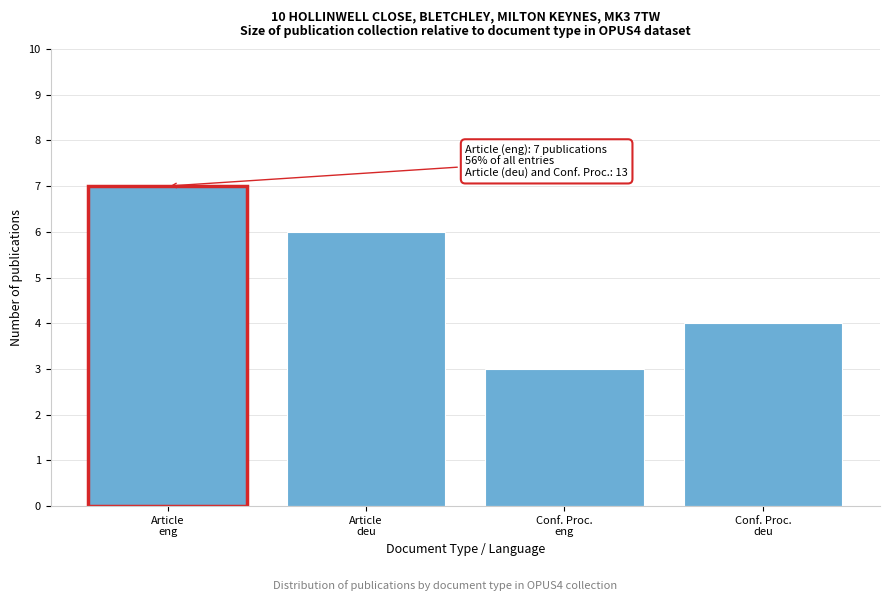

Reading left to right, list all the values displayed in this chart.

7	6	3	4